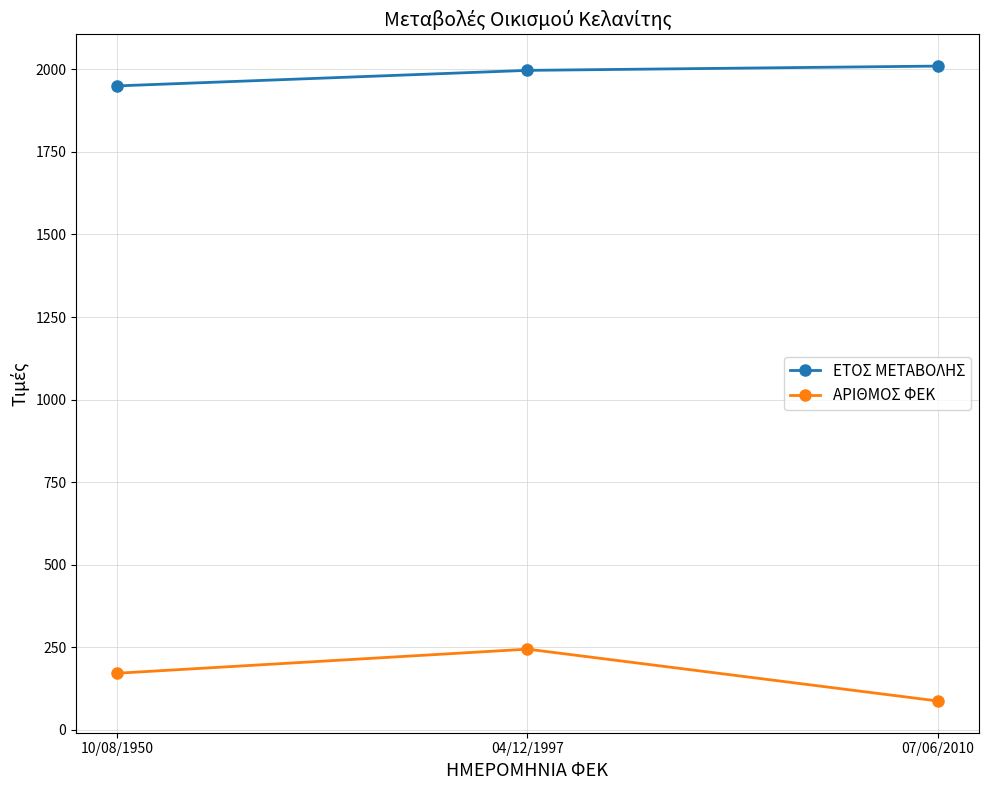

Rank the series by their average value, from lowest to highest.

ΑΡΙΘΜΟΣ ΦΕΚ, ΕΤΟΣ ΜΕΤΑΒΟΛΗΣ